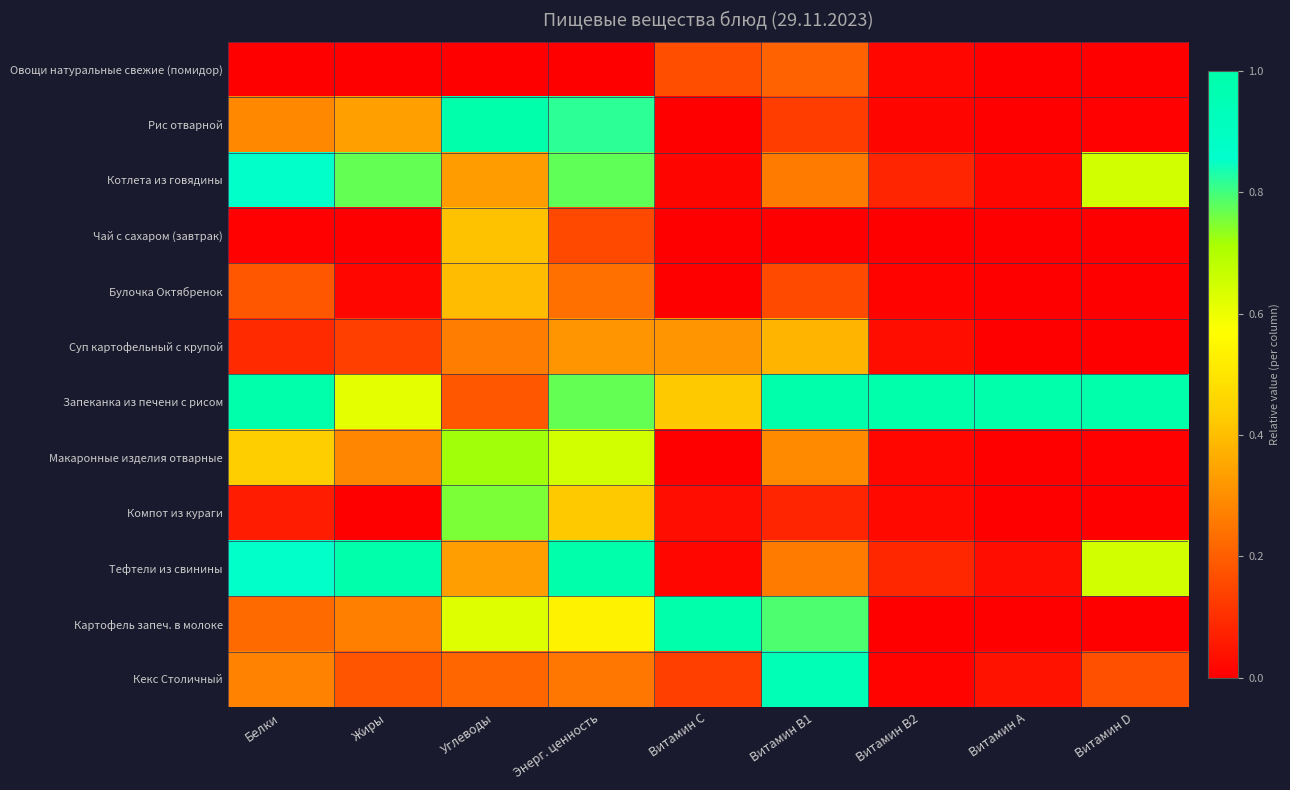

Rank the series at Витамин B1 from highest to lowest value.

Запеканка из печени с рисом, Кекс Столичный, Картофель запеч. в молоке, Суп картофельный с крупой, Макаронные изделия отварные, Котлета из говядины, Тефтели из свинины, Овощи натуральные свежие (помидор), Булочка Октябренок, Рис отварной, Компот из кураги, Чай с сахаром (завтрак)